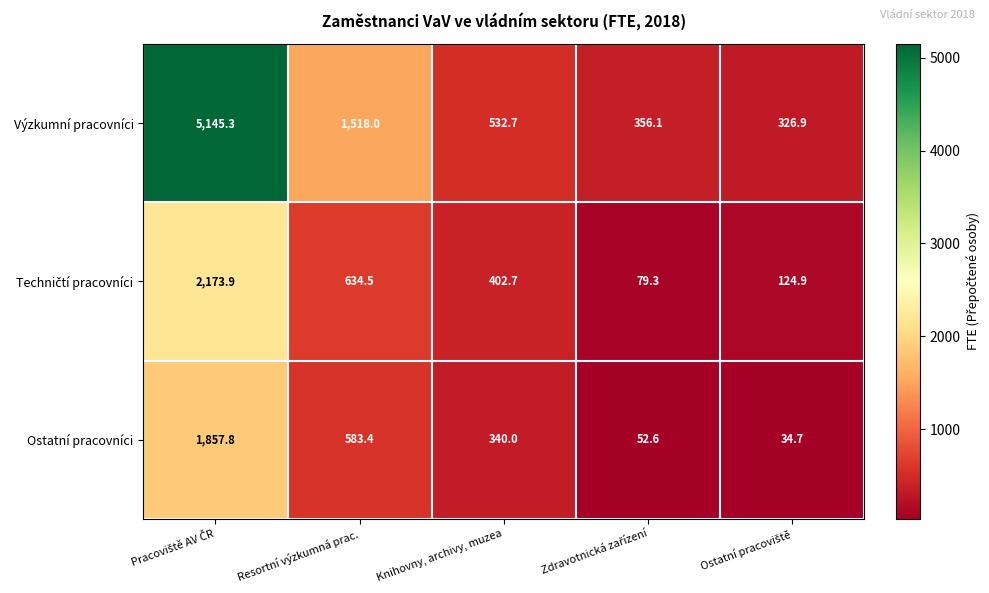

What is the total value across all series at Resortní výzkumná prac.?

2735.9